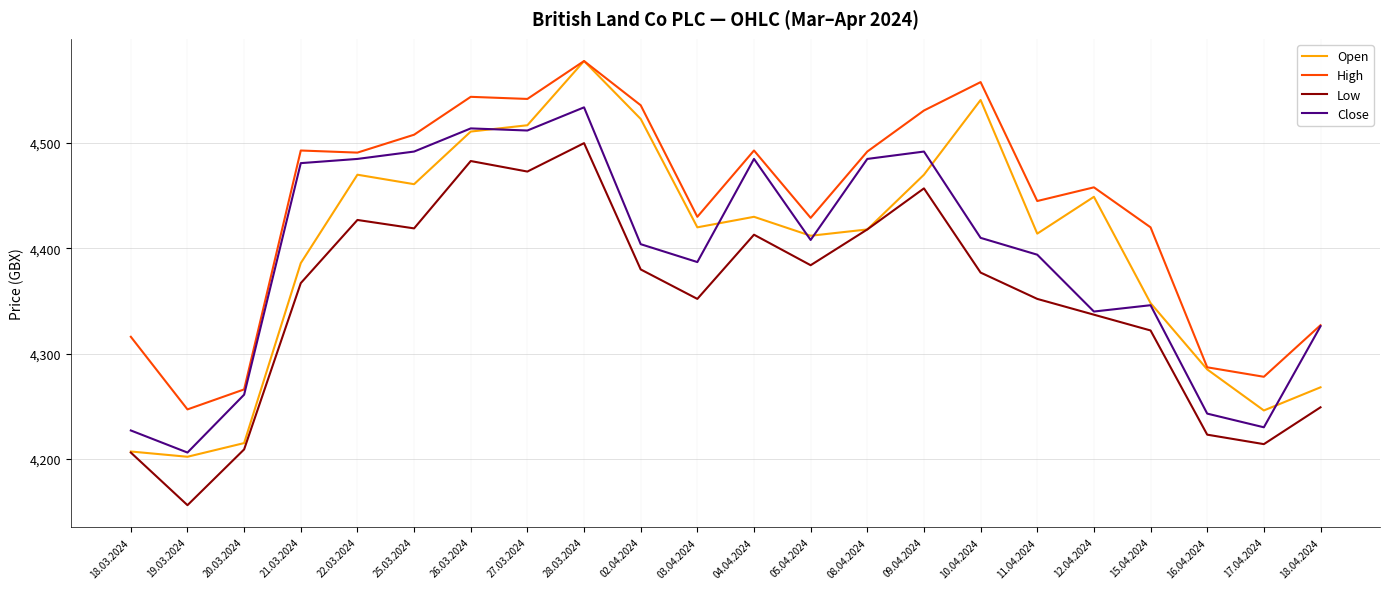

At which category does the chart reach its minimum across all series?

19.03.2024